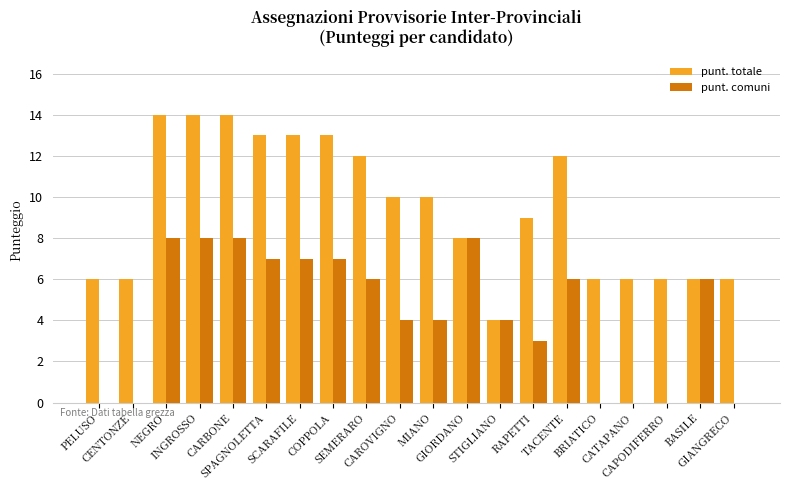

What is the highest value of the punt. comuni series?

8